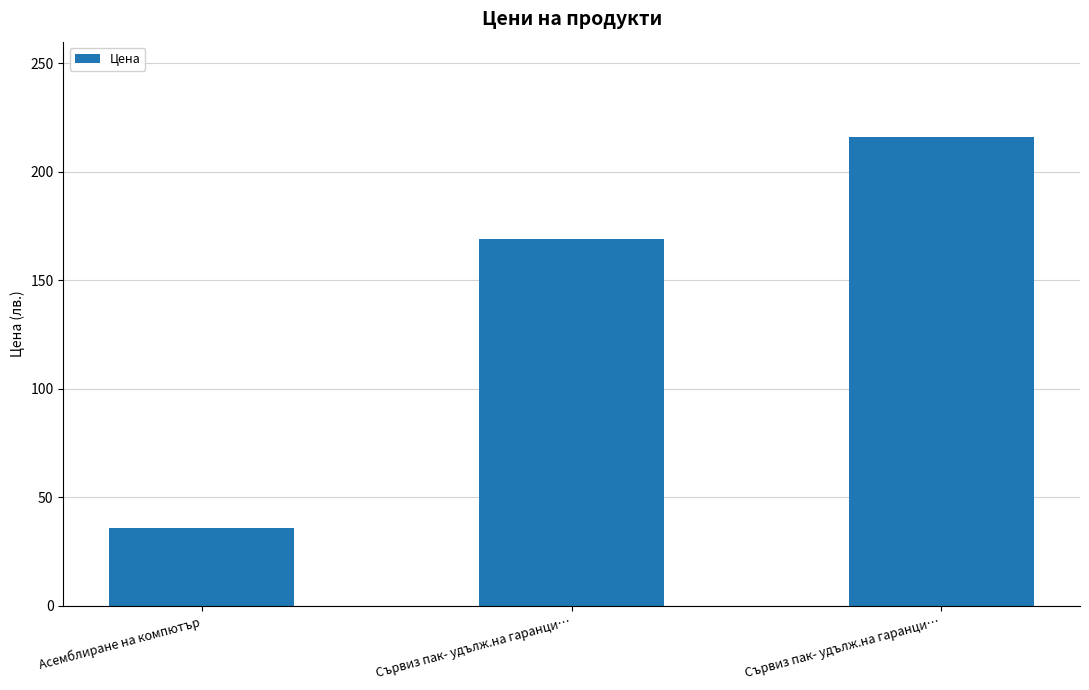

Between Сървиз пак- удълж.на гаранци… and Сървиз пак- удълж.на гаранци…, which is larger?

Сървиз пак- удълж.на гаранци…